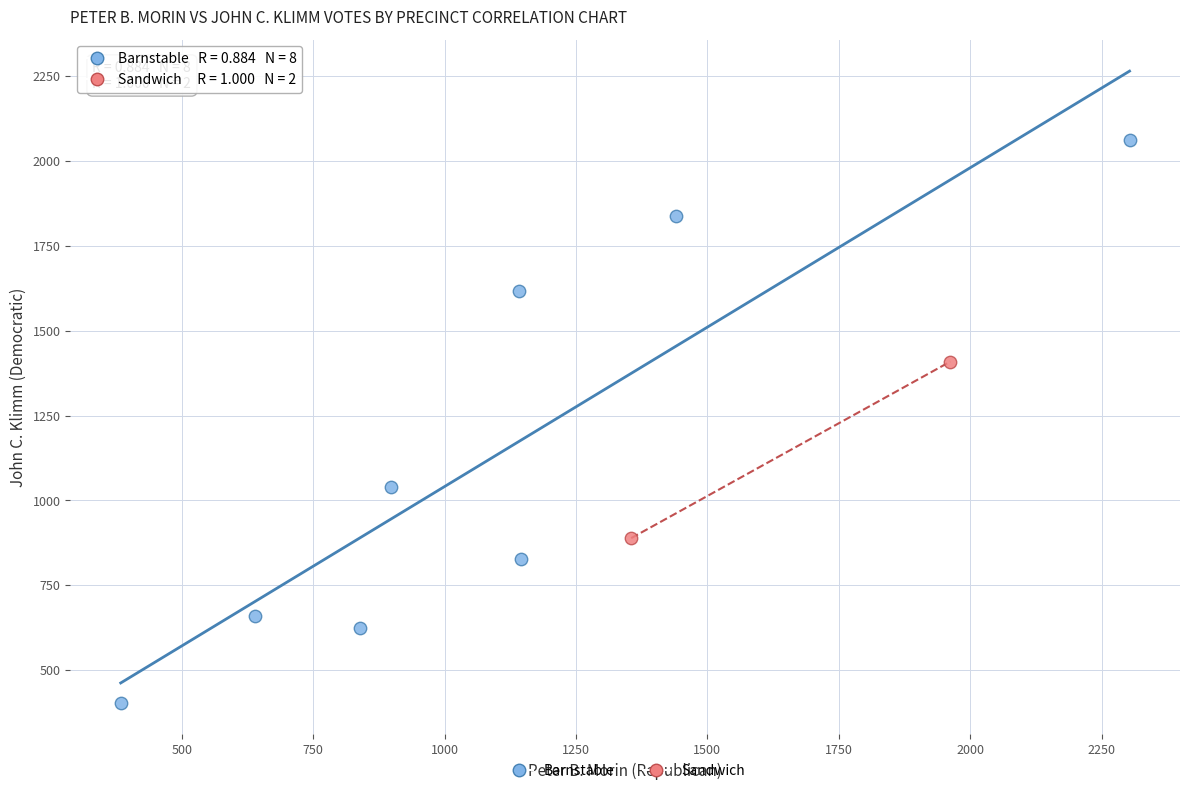

What are all the series names shown in the legend?

Barnstable, Sandwich